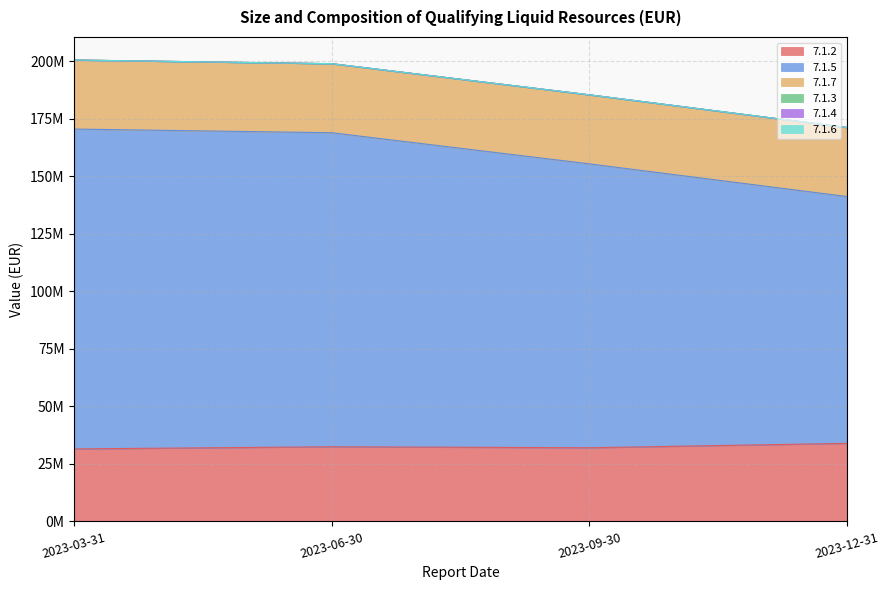

True or false: 7.1.6 has a value of 0.0 at 2023-06-30.

True